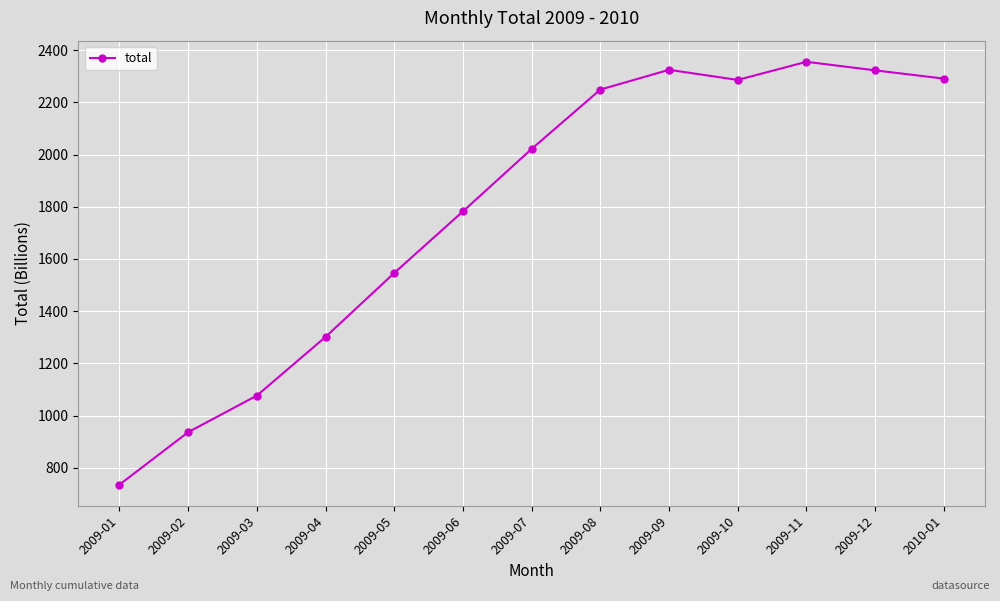

Between 2009-07 and 2009-05, which is larger?

2009-07